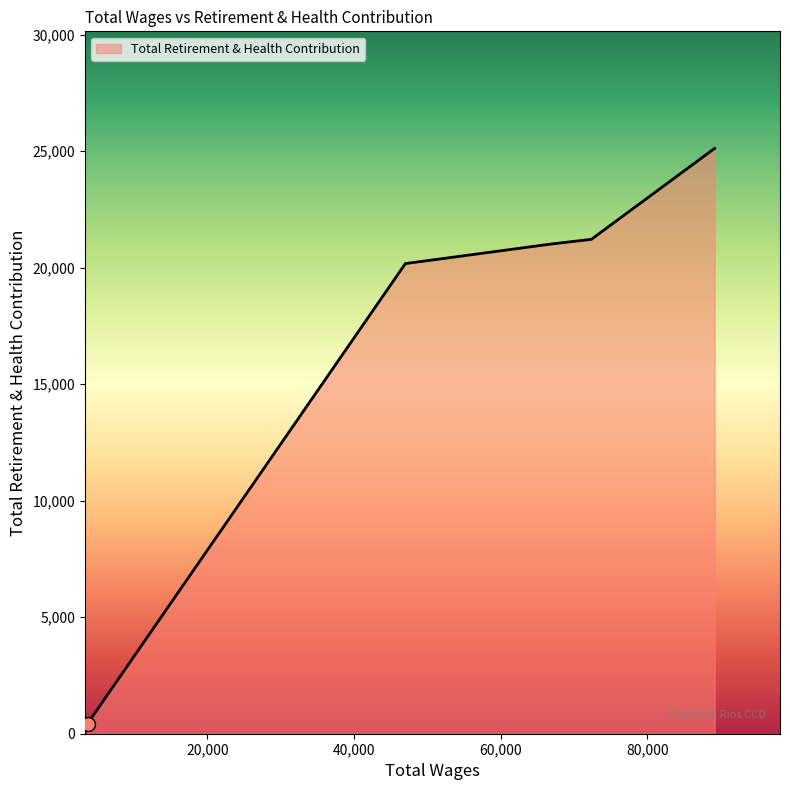

What is the sum of all values?

87950